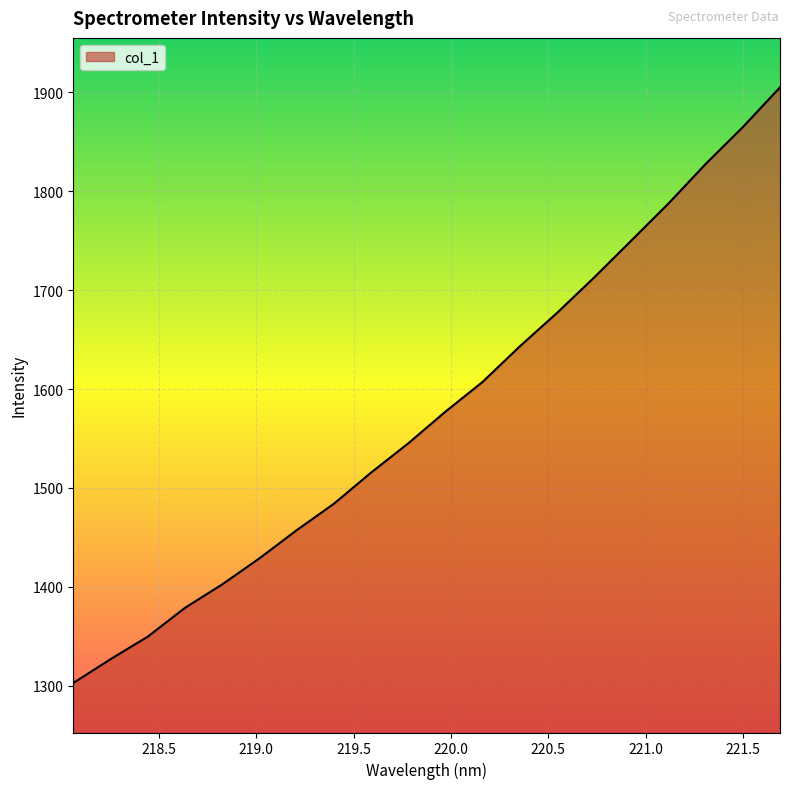

What is the maximum value shown in the chart?

1904.8